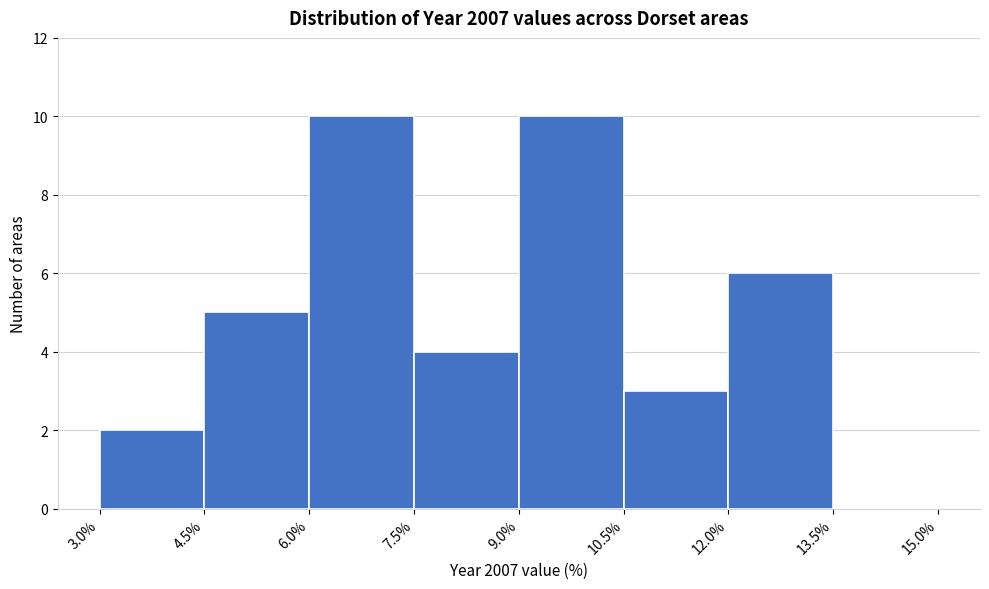

Reading left to right, list every bar in this chart as the range it spans on the x-axis followed by its height. The values are not printed on the chart, so give them approximately, as read against the axis.

3.0% to 4.5%: 2
4.5% to 6.0%: 5
6.0% to 7.5%: 10
7.5% to 9.0%: 4
9.0% to 10.5%: 10
10.5% to 12.0%: 3
12.0% to 13.5%: 6
13.5% to 15.0%: 0